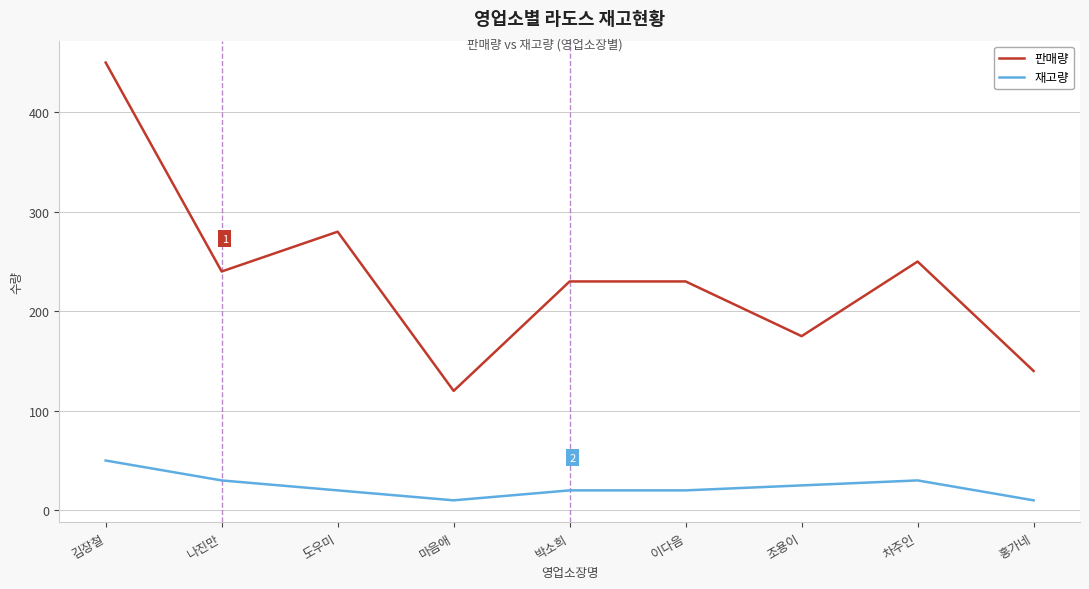

Reading left to right, what are all the values shown in this chart?

판매량: 김장철=450	나진만=240	도우미=280	마음애=120	박소희=230	이다음=230	조용이=175	차주인=250	홍가네=140
재고량: 김장철=50	나진만=30	도우미=20	마음애=10	박소희=20	이다음=20	조용이=25	차주인=30	홍가네=10